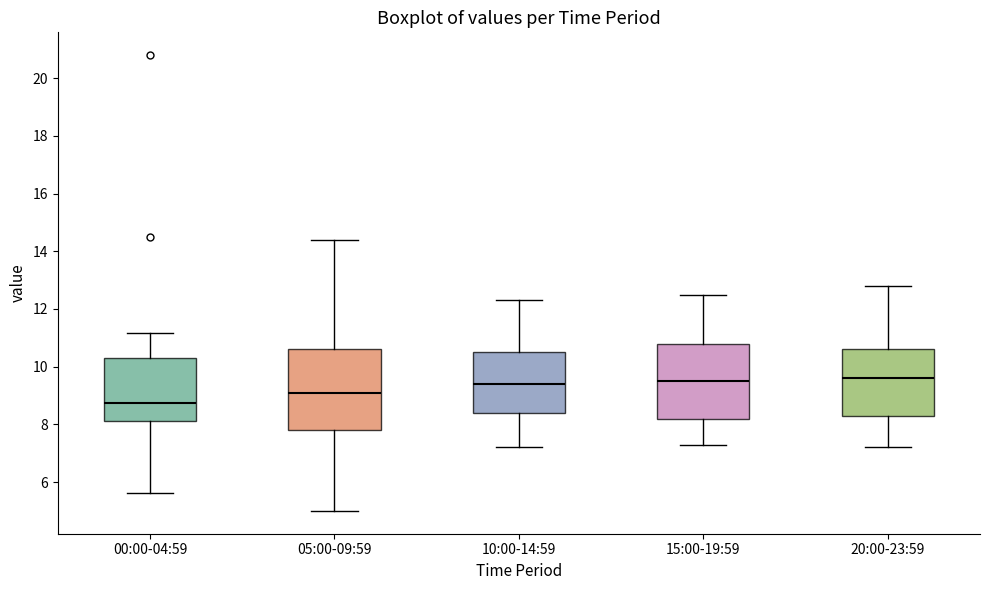

Reading left to right, transcribe this box plot: for each box, give where its median line is, the range the box spans, and where its two whiskers end, as read against the y-axis. The values are not printed on the chart, so give them approximately, as read against the axis.

00:00-04:59: median 8.8, box 8.2 to 10.4, whiskers 5.6 to 11.2
05:00-09:59: median 9.2, box 7.8 to 10.6, whiskers 5.0 to 14.4
10:00-14:59: median 9.4, box 8.4 to 10.6, whiskers 7.2 to 12.4
15:00-19:59: median 9.6, box 8.2 to 10.8, whiskers 7.4 to 12.6
20:00-23:59: median 9.6, box 8.4 to 10.6, whiskers 7.2 to 12.8